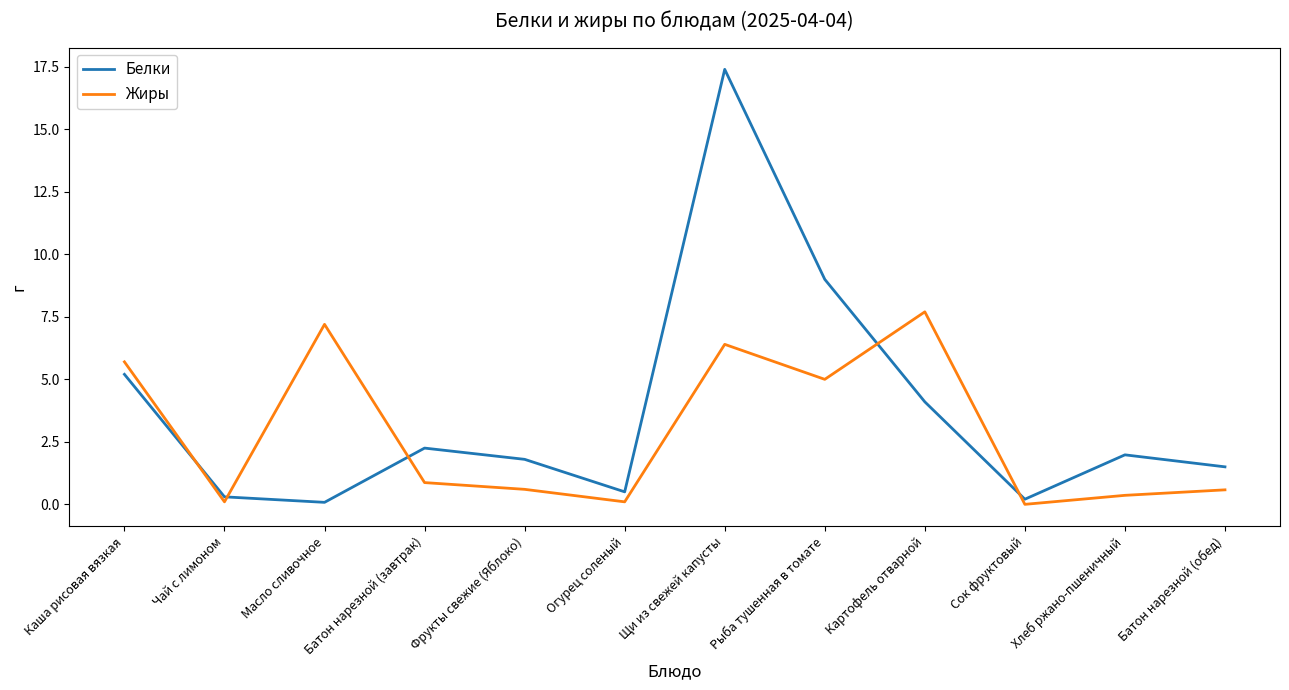

After their last crossing, which series has the higher values: Белки or Жиры?

Белки